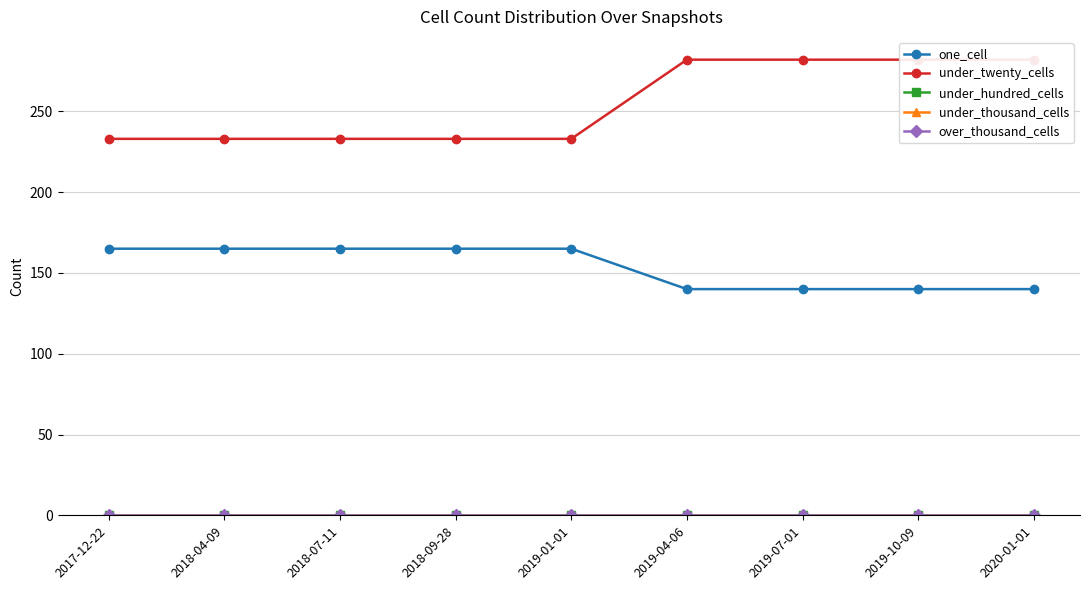

Which series has the largest range (max minus min)?

under_twenty_cells